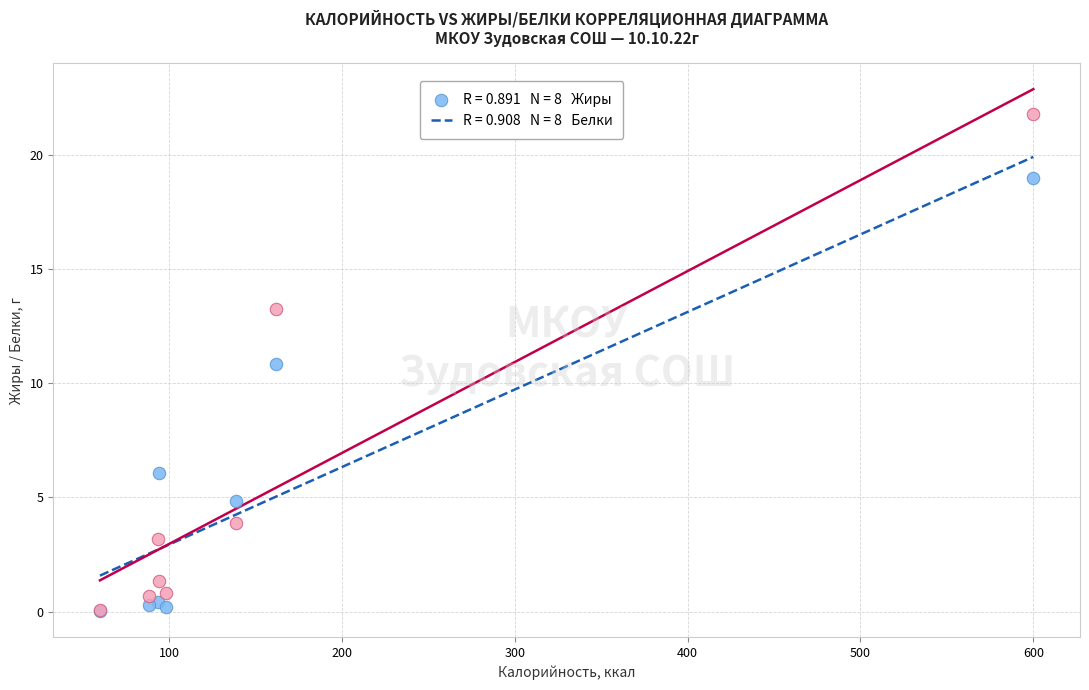

Across all series, what Y value is closest to 10?

10.8